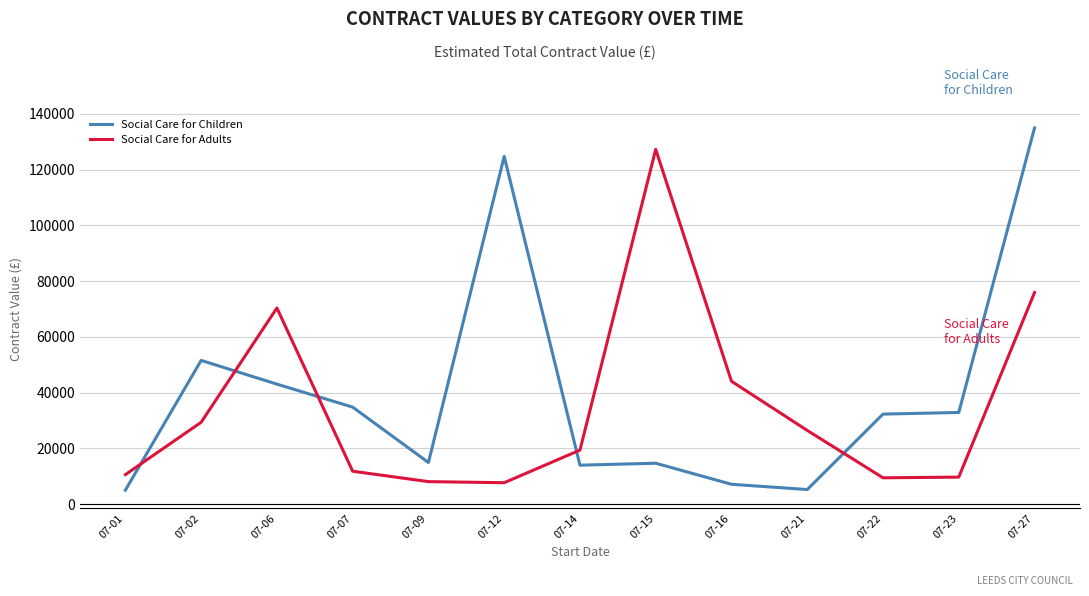

What is the sum of the Social Care for Children values at 07-07 and 07-21?

40074.6